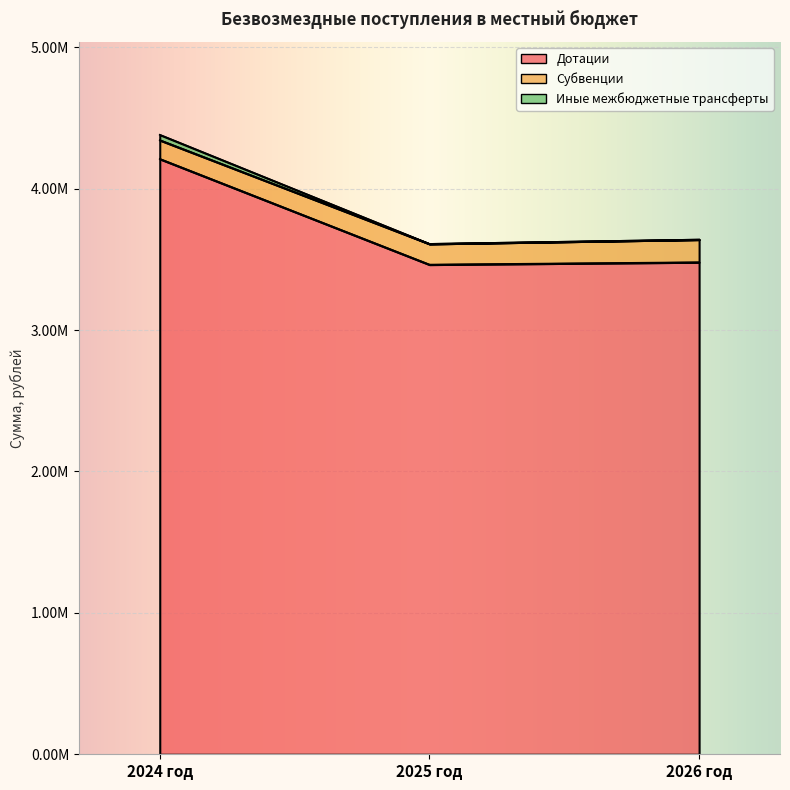

What position from the left is 2026 год?

3